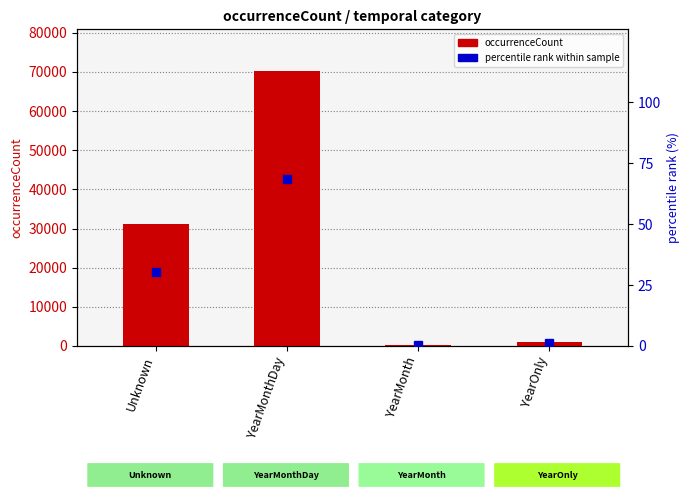

What is the difference between the maximum and minimum values in the occurrenceCount series?

70052.0